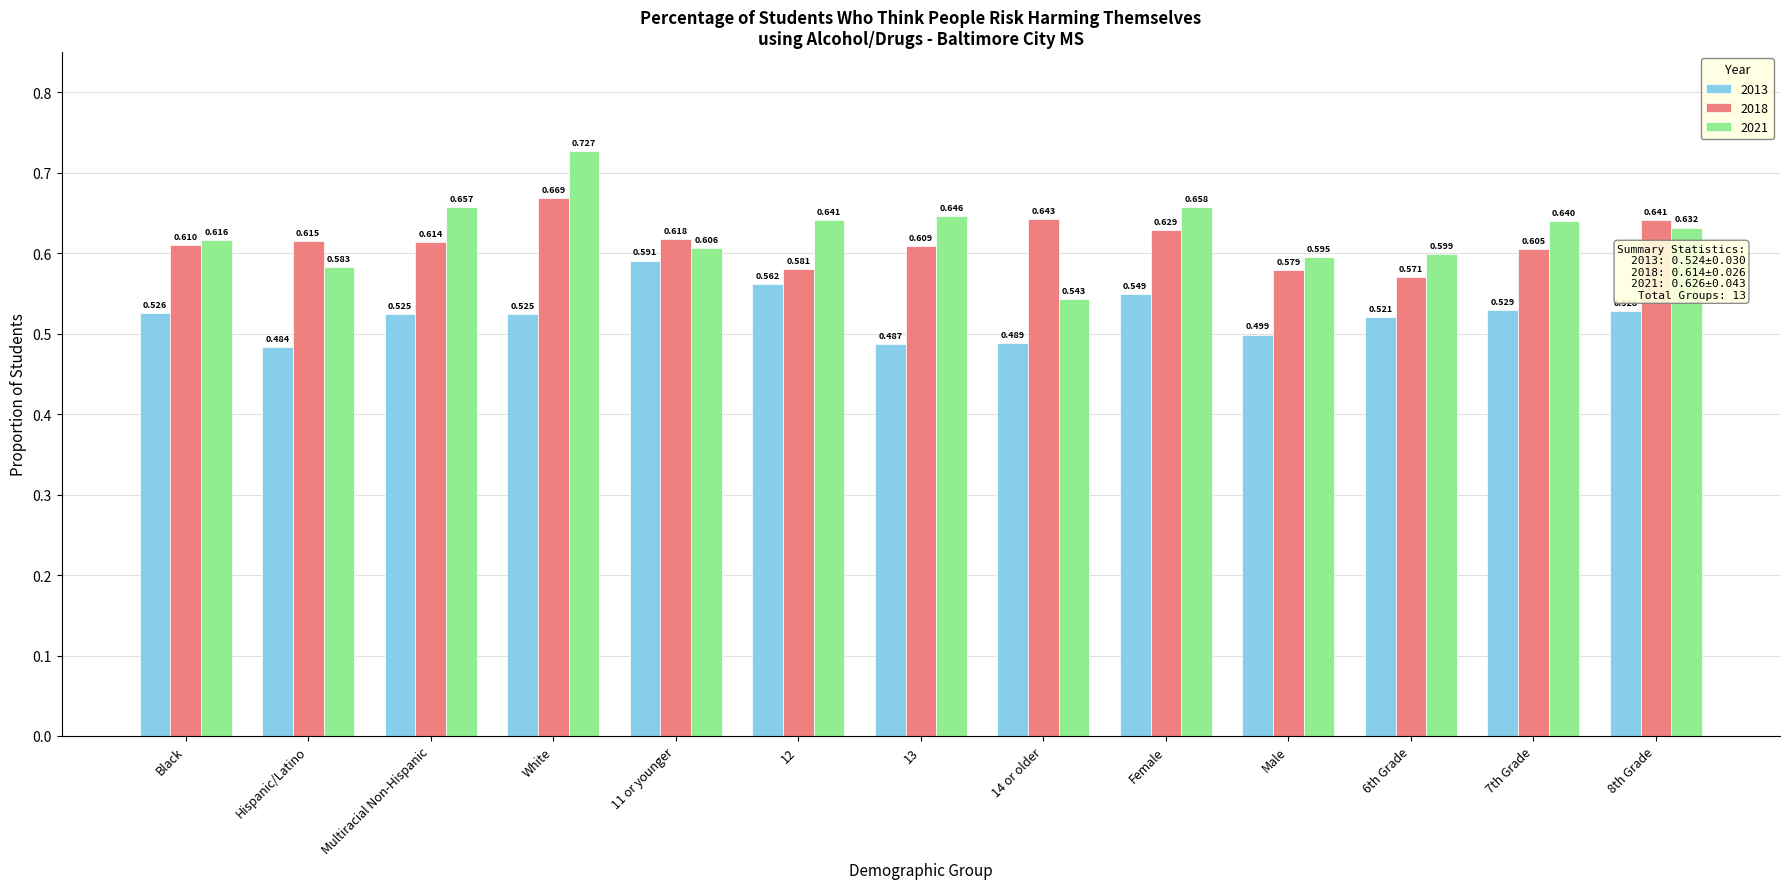

Which label corresponds to the largest value in the chart?

White